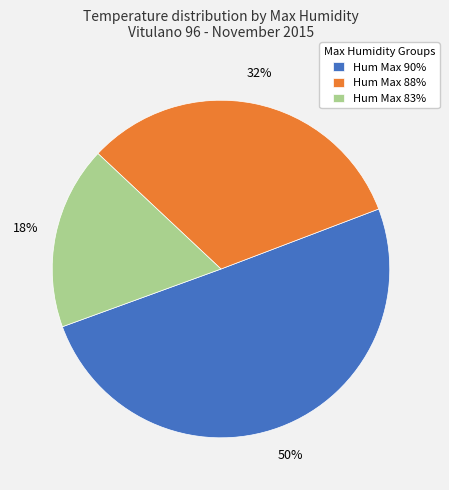

Does Hum Max 88% account for over 50% of the chart?

No